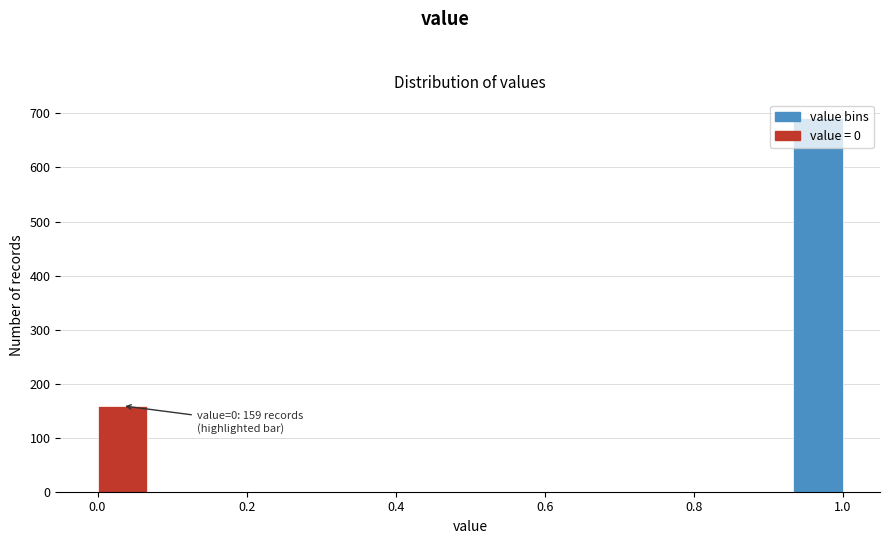

Around what value on the x-axis is the tallest bar? Give the approximate position of its centre, as read against the axis.

0.96